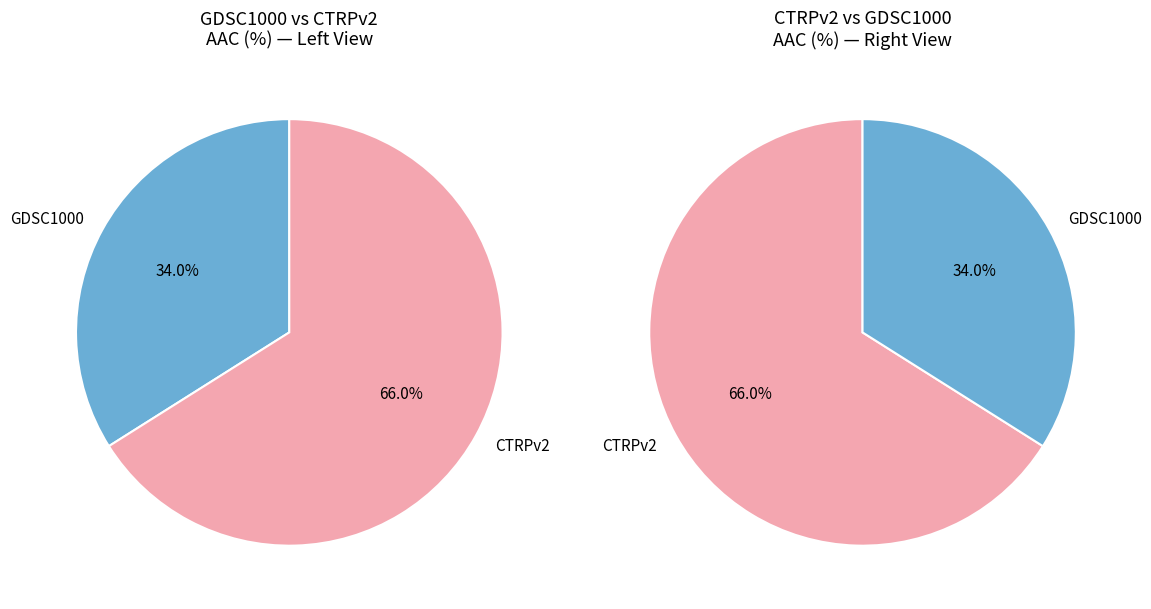

Which slice represents more than half of the pie?

CTRPv2